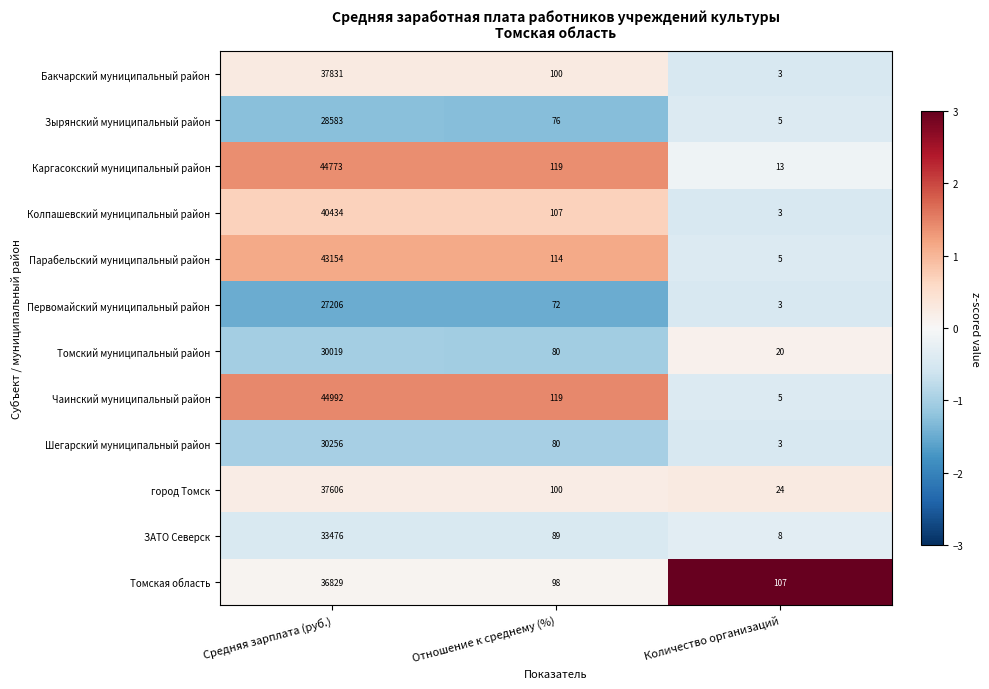

At which category is the sum across all series the highest?

Средняя зарплата (руб.)